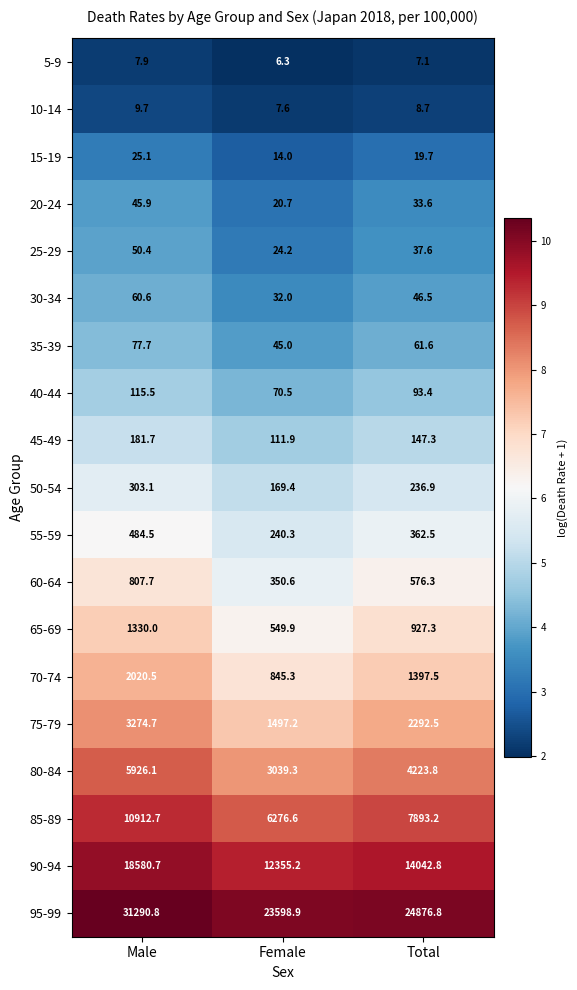

Is it true that 75-79 equals 1020.6 at Total?

False